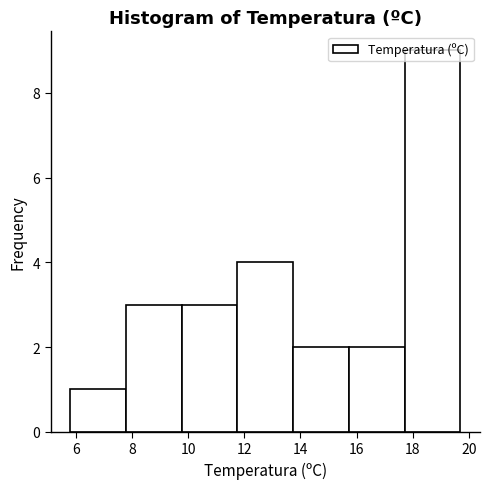

What is the height of the bar covering 9.8 to 11.8 on the x-axis? Neither the bar edges nor the heights are printed on the chart, so give them approximately, as read against the axes.

3